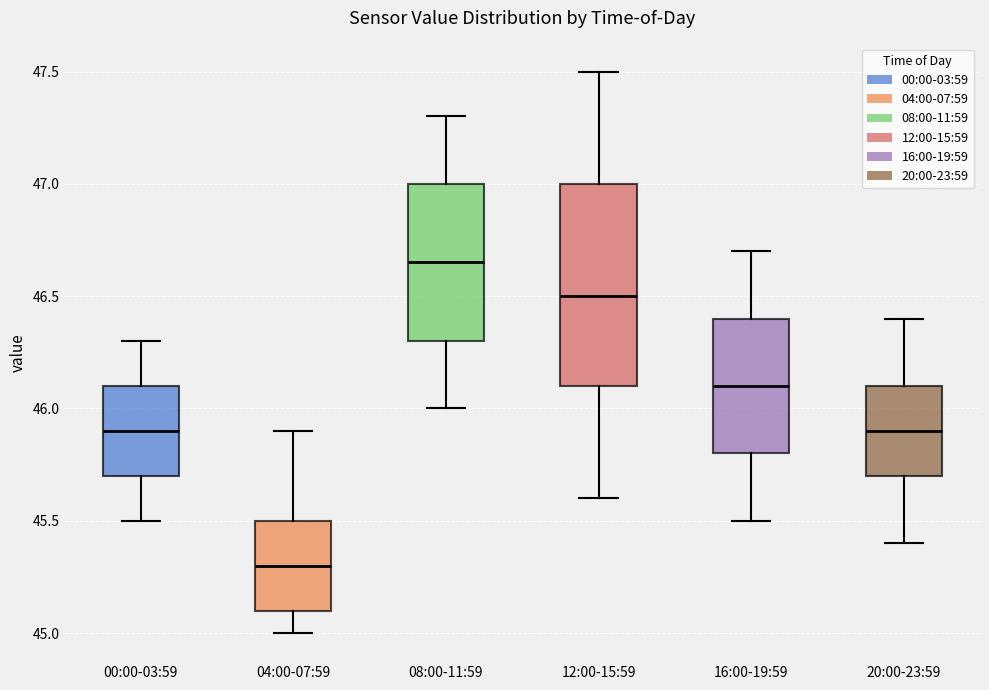

Comparing the boxes themselves (not the whiskers), which one is the tallest?

12:00-15:59